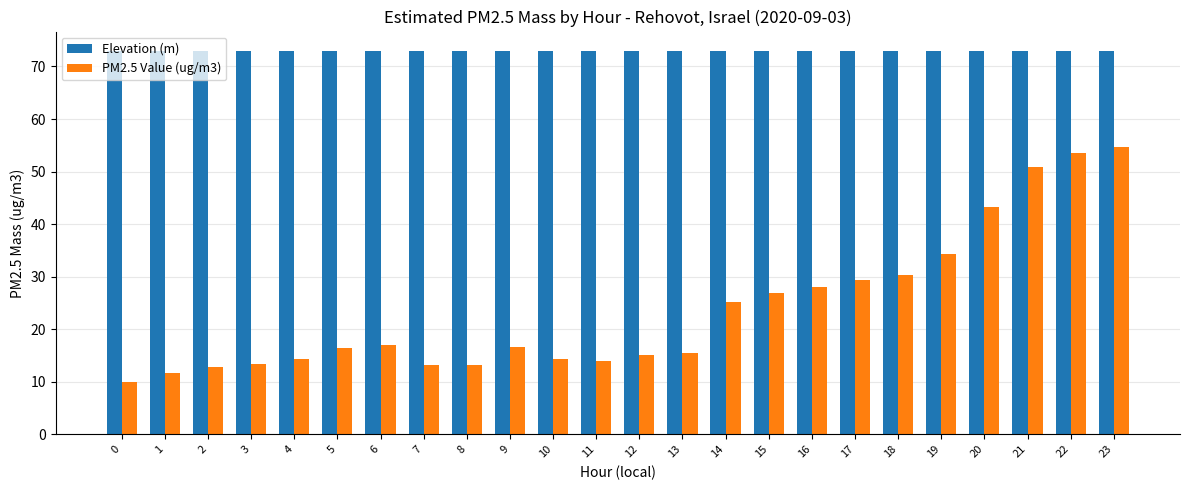

What is the difference between the maximum and minimum values in the PM2.5 Value (ug/m3) series?

44.7